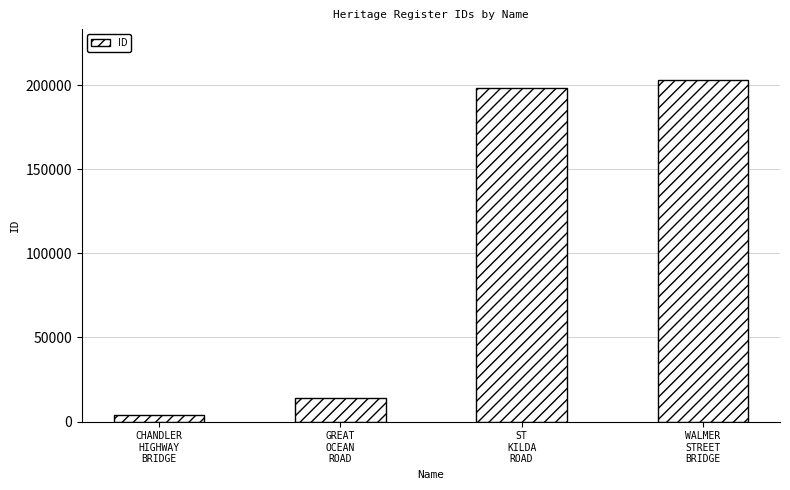

What is the difference between the maximum and second lowest values?

188607